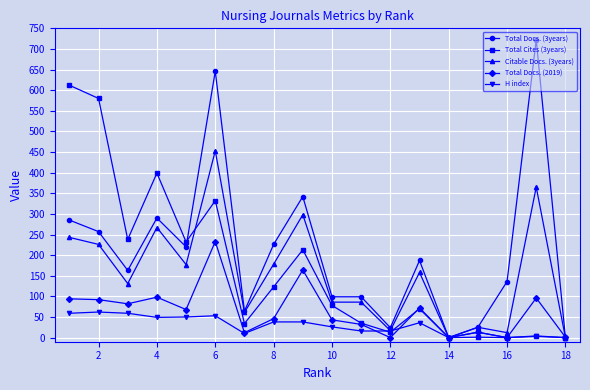

What is the greatest value displayed?

722